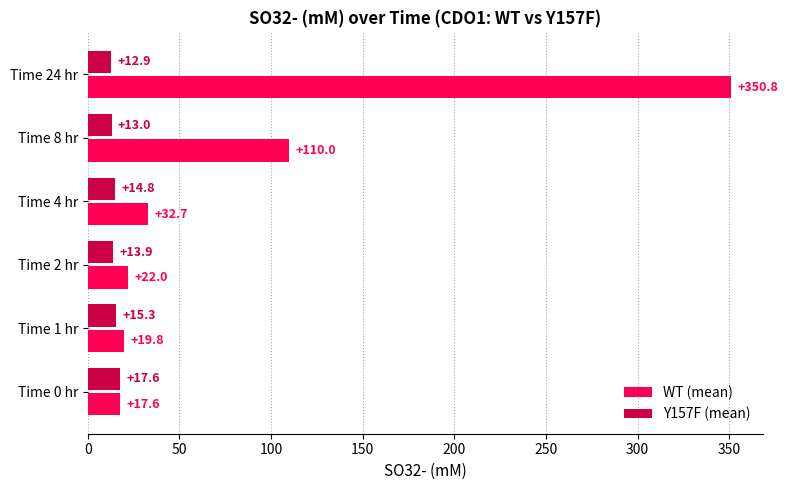

What is the difference between the Y157F (mean) values at Time 8 hr and Time 1 hr?

2.3